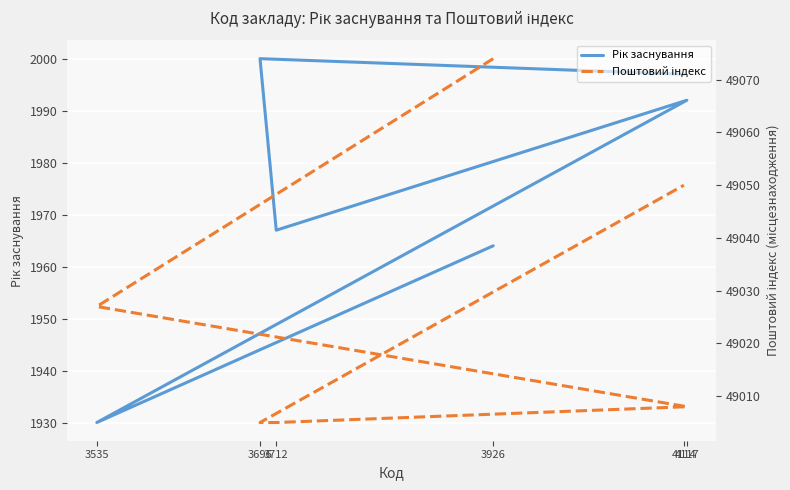

What is the label of the 3rd point from the left?

4117